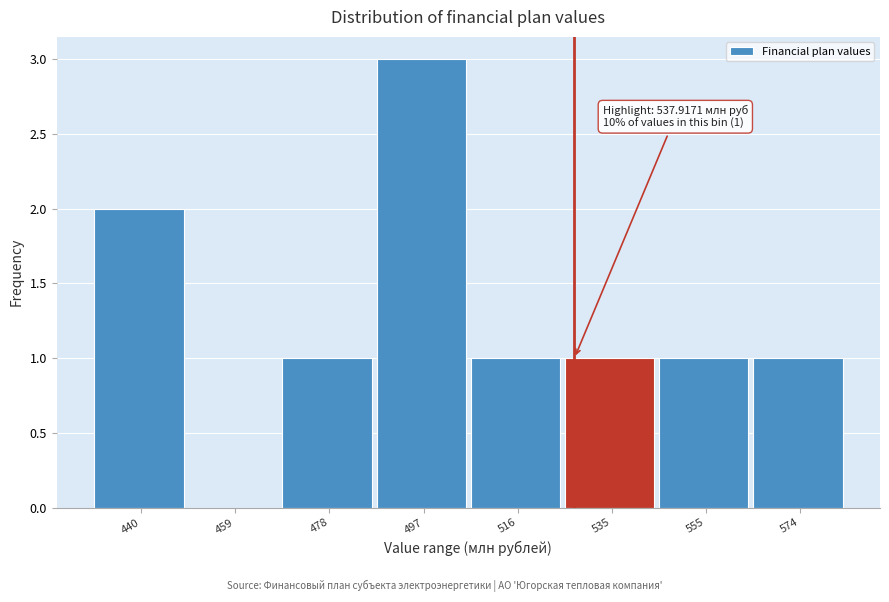

The chart shows a value of 1 at 535. True or false?

True